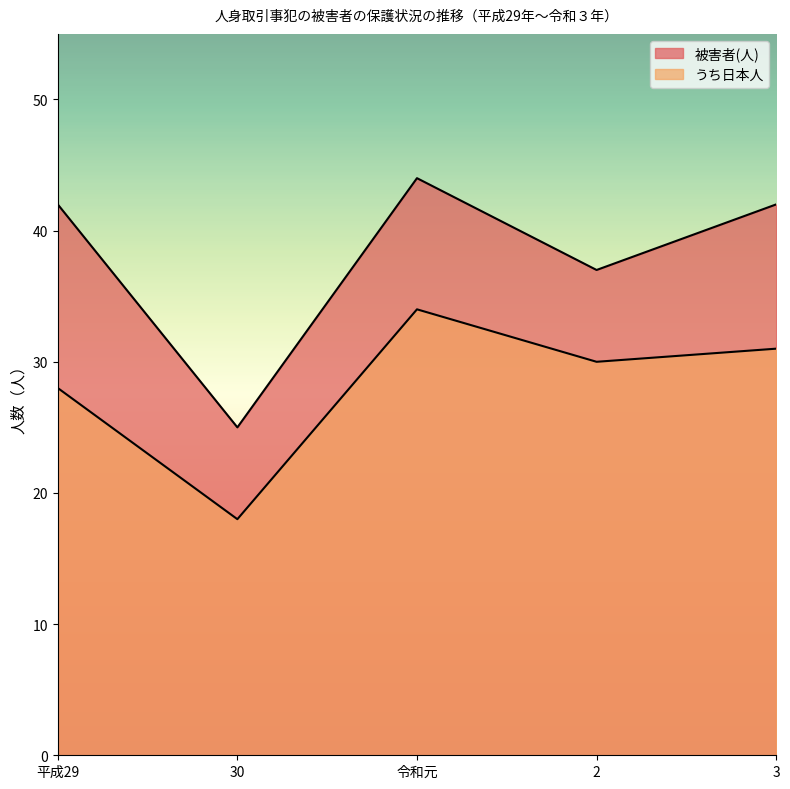

What are all the series names shown in the legend?

被害者(人), うち日本人